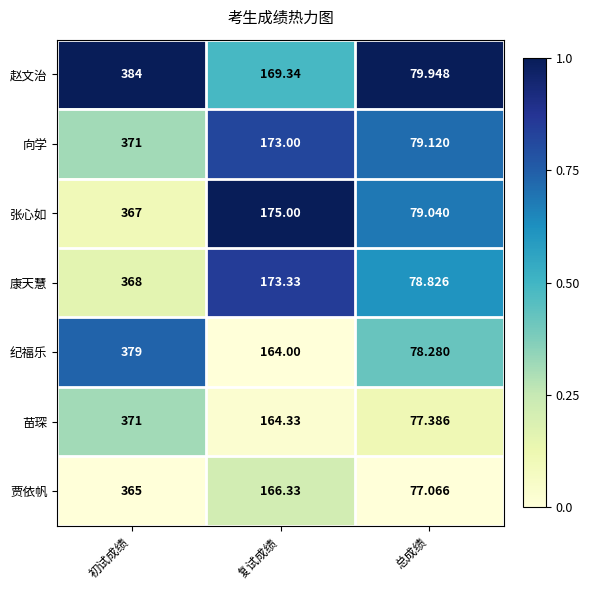

Which category has the highest value across all series?

初试成绩